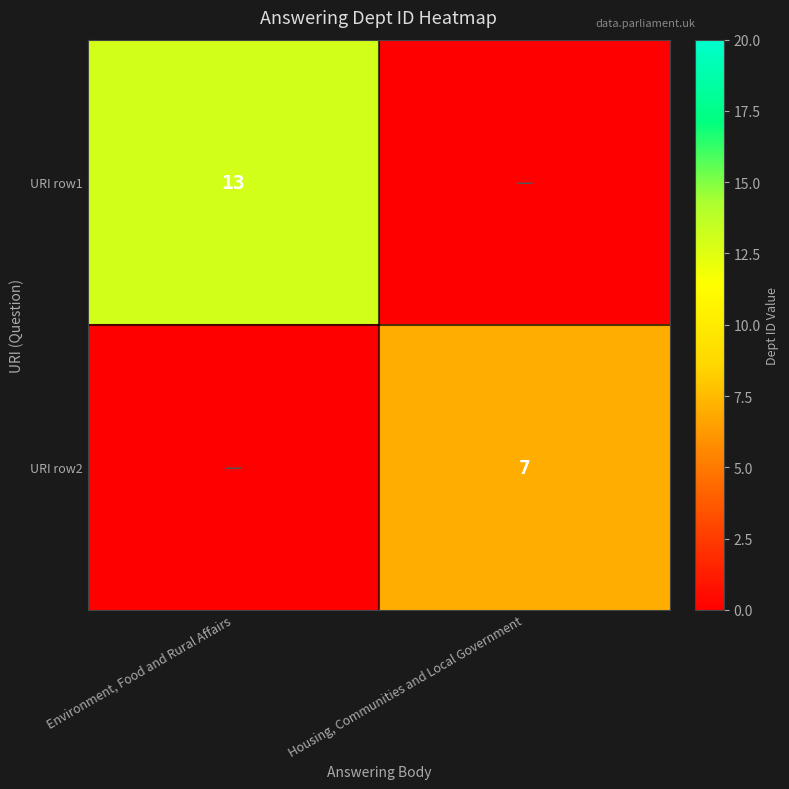

The value of URI row1 at Environment, Food and Rural Affairs is 13. True or false?

True